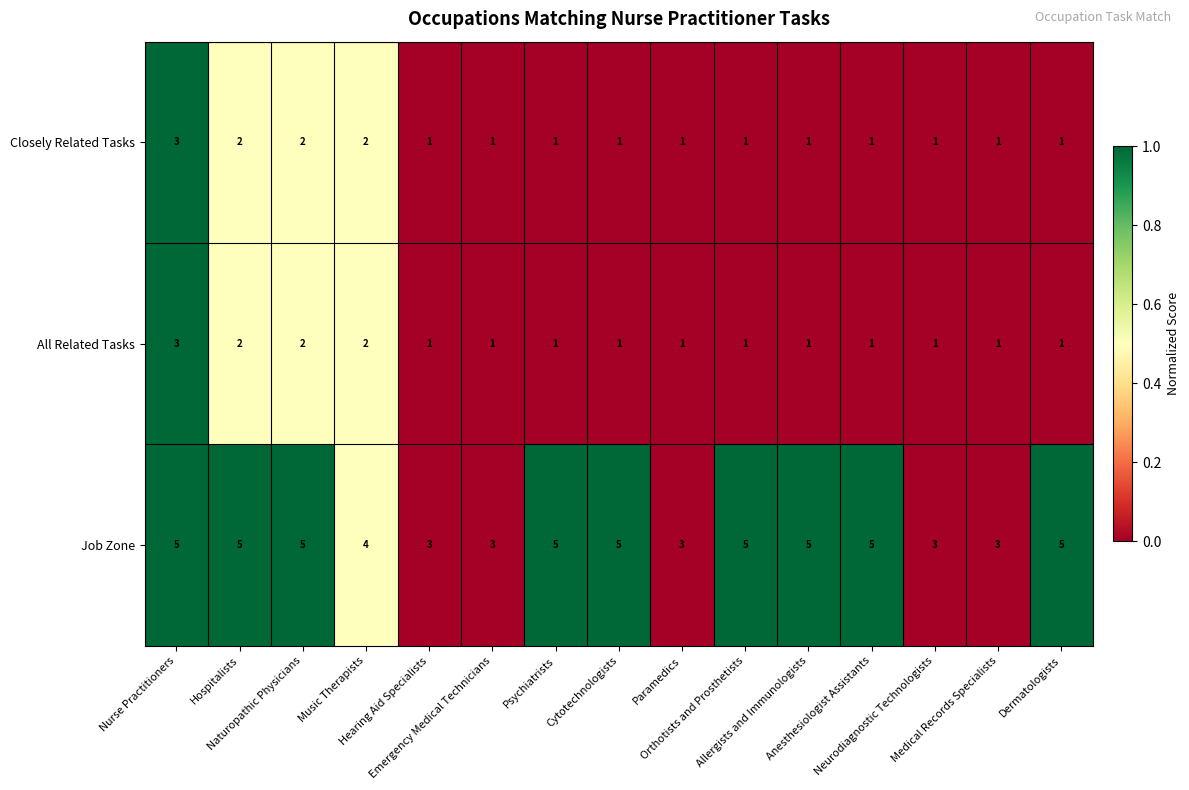

How many data points in All Related Tasks are above 1?

4